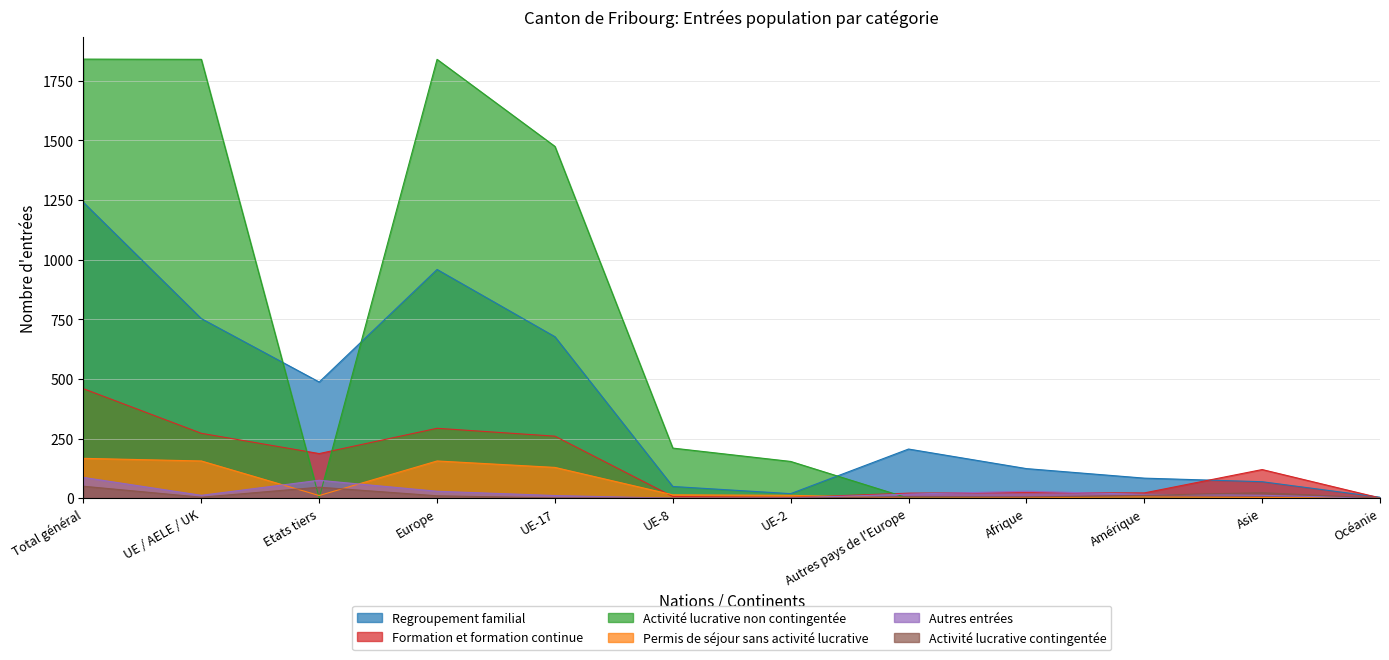

What is the label of the 7th point from the left?

UE-2